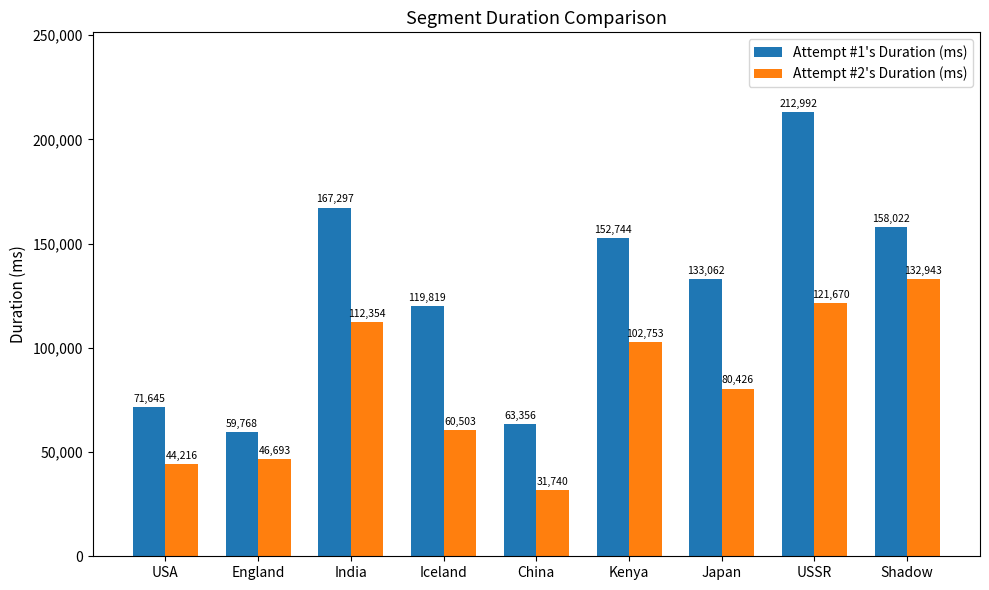

At which category is the sum across all series the highest?

USSR